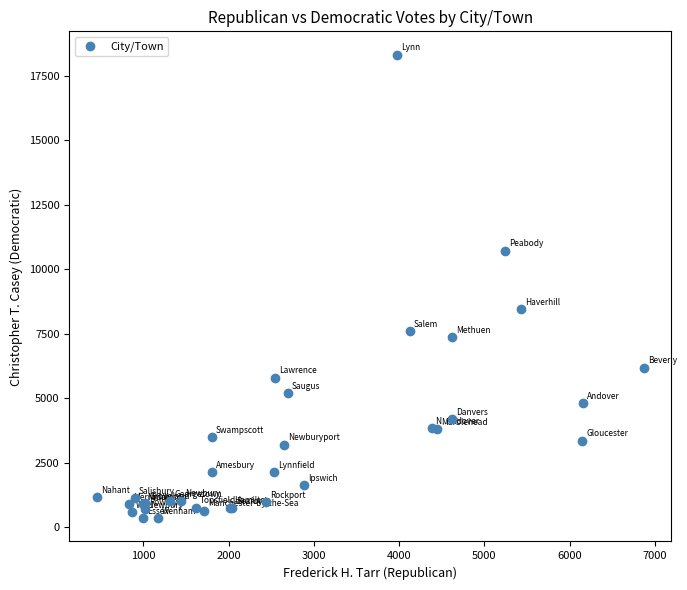

What Y value in the scatter plot is closest to 9341?

8455